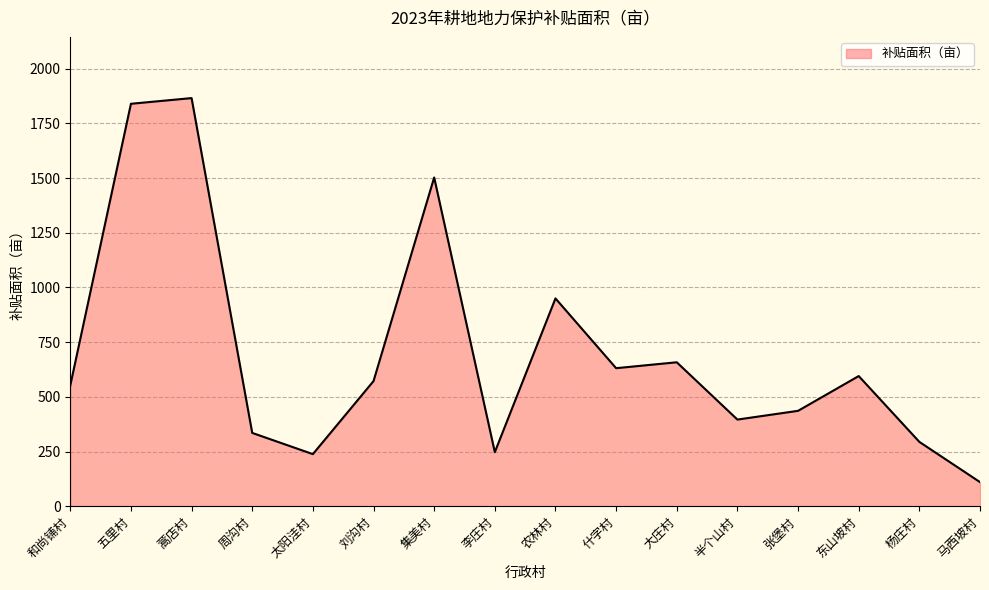

Where is the data nearest to the value 988?

农林村